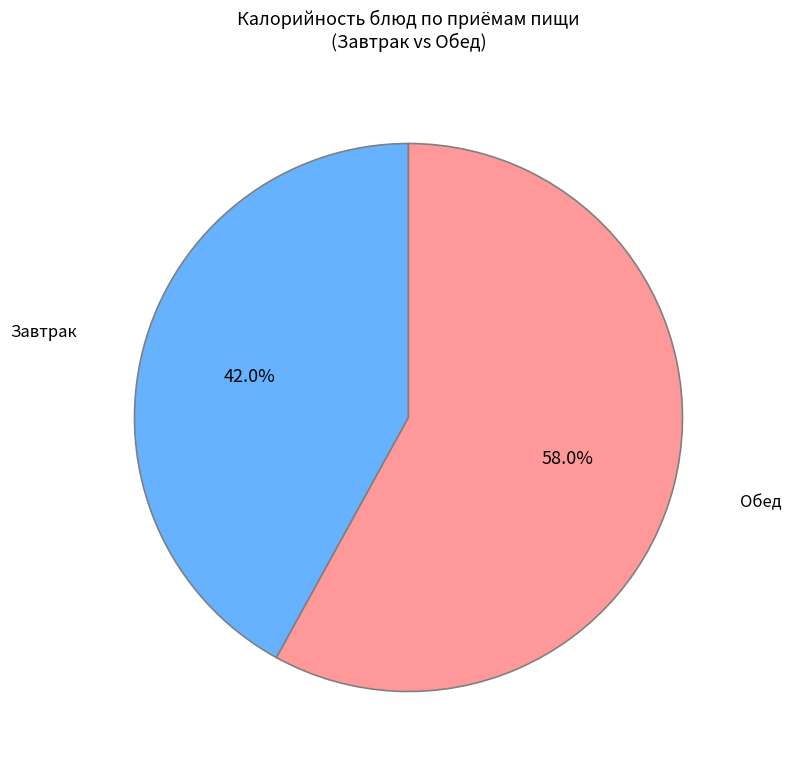

Does any single category account for the majority?

Yes